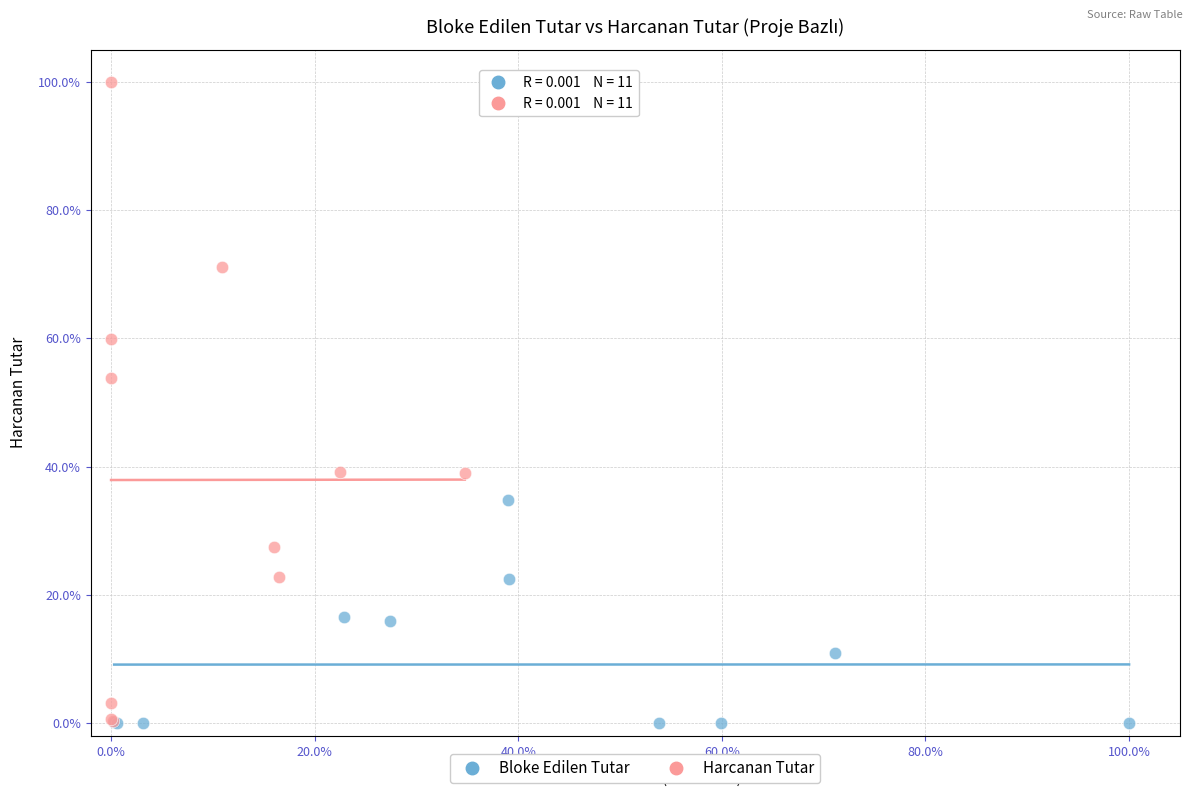

Which series contains the highest Y value?

Harcanan Tutar